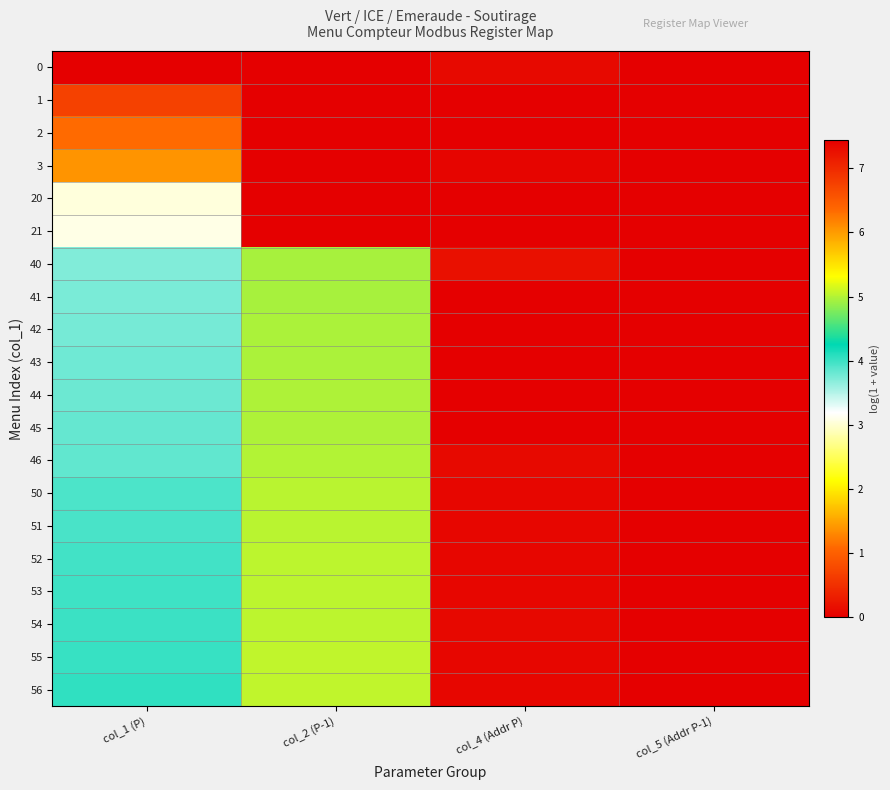

How many series are shown in this chart?

20